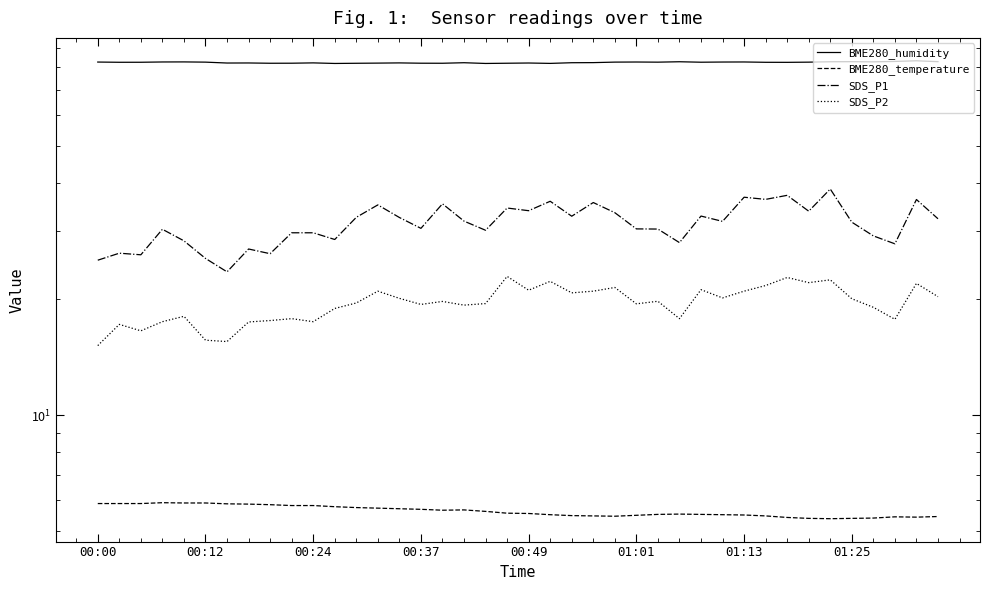

Reading left to right, transcribe all the data shown in this chart.

BME280_humidity: 82.6	82.5	82.5	82.6	82.7	82.6	82.1	82.2	82.0	82.0	82.2	81.9	82.0	82.1	82.2	82.0	82.0	82.3	81.9	82.0	82.1	81.9	82.3	82.3	82.6	82.6	82.5	82.8	82.5	82.6	82.6	82.5	82.5	82.5	82.8	82.8	82.7	82.9	83.2	82.8
BME280_temperature: 5.9	5.9	5.9	5.9	5.9	5.9	5.9	5.9	5.8	5.8	5.8	5.8	5.8	5.7	5.7	5.7	5.7	5.7	5.6	5.6	5.5	5.5	5.5	5.5	5.5	5.5	5.5	5.5	5.5	5.5	5.5	5.5	5.4	5.4	5.4	5.4	5.4	5.4	5.4	5.5
SDS_P1: 25.2	26.3	26.1	30.4	28.4	25.5	23.6	27.0	26.2	29.8	29.8	28.6	32.6	35.1	32.6	30.6	35.4	31.9	30.2	34.5	34.0	35.9	32.9	35.6	33.5	30.4	30.4	28.1	32.9	31.9	36.8	36.3	37.2	33.9	38.6	31.7	29.2	27.9	36.3	32.4
SDS_P2: 15.2	17.2	16.6	17.5	18.1	15.7	15.5	17.4	17.6	17.8	17.5	18.9	19.6	21.0	20.1	19.4	19.7	19.3	19.5	22.9	21.1	22.2	20.8	21.0	21.4	19.4	19.8	17.8	21.2	20.1	21.0	21.7	22.8	22.1	22.4	20.1	19.1	17.7	22.0	20.3